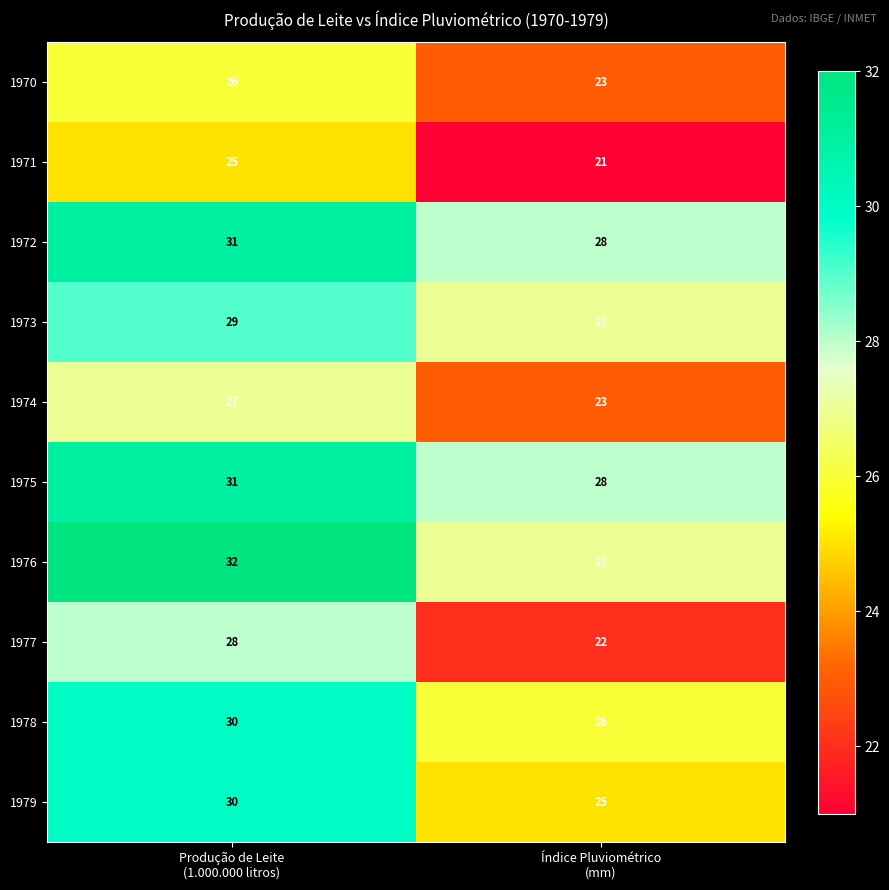

What is the minimum value for 1971?

21